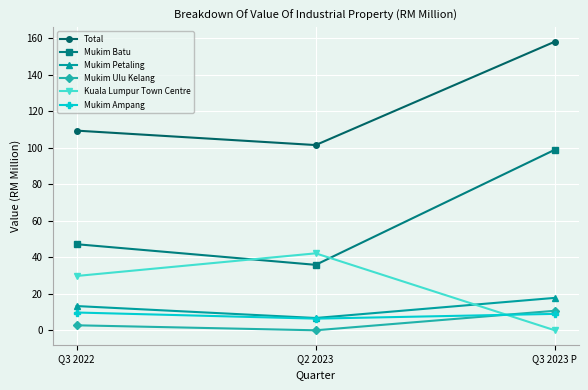

The value of Mukim Batu at Q3 2022 is 78.7. True or false?

False